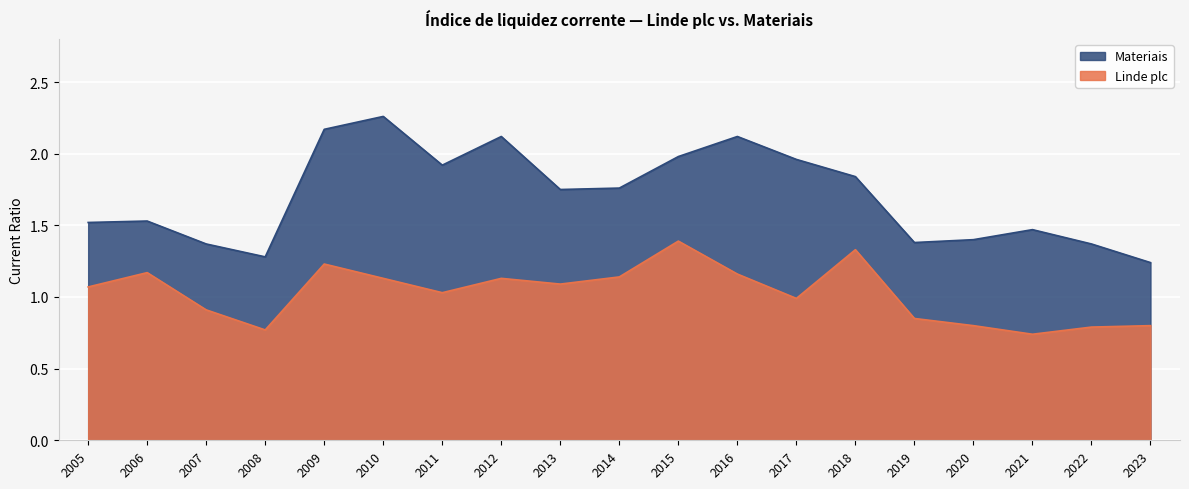

Which category has the lowest value across all series?

2021